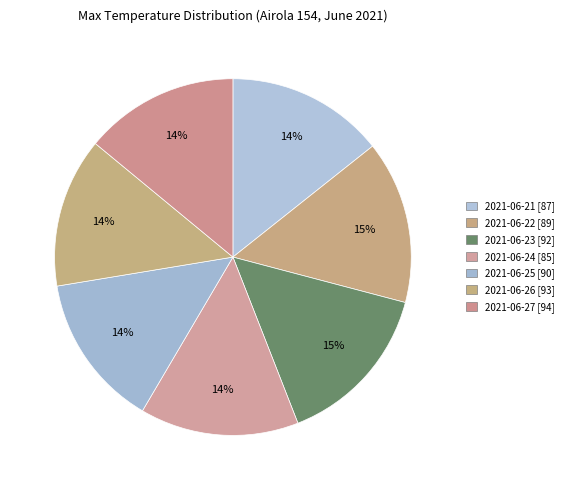

What is the ratio of the value at 2021-06-25 to the value at 2021-06-26?

1.0